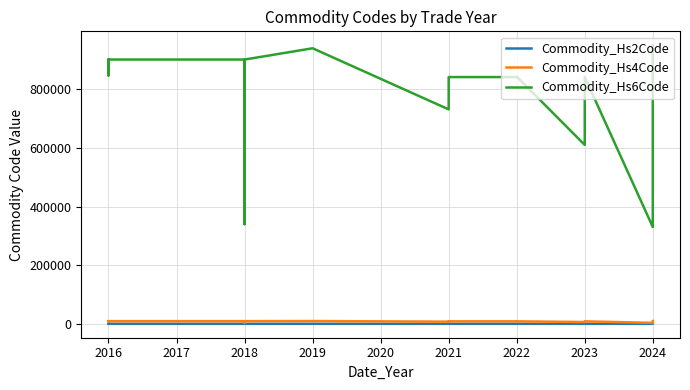

What are all the series names shown in the legend?

Commodity_Hs2Code, Commodity_Hs4Code, Commodity_Hs6Code